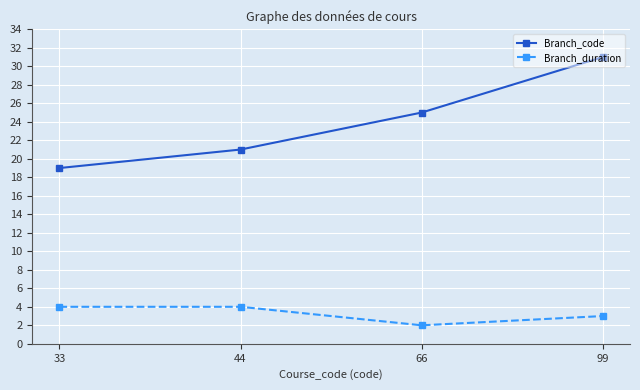

How many series are shown in this chart?

2